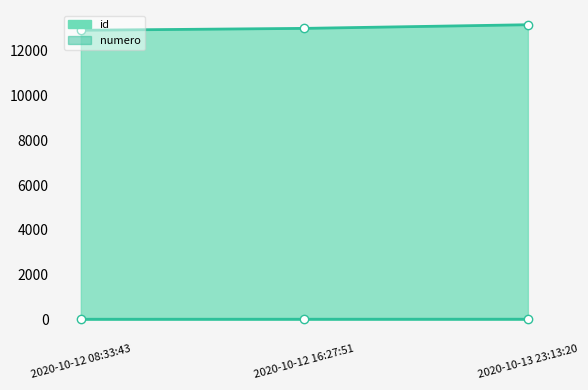

What is the total value across all series at 2020-10-12 16:27:51?

13003